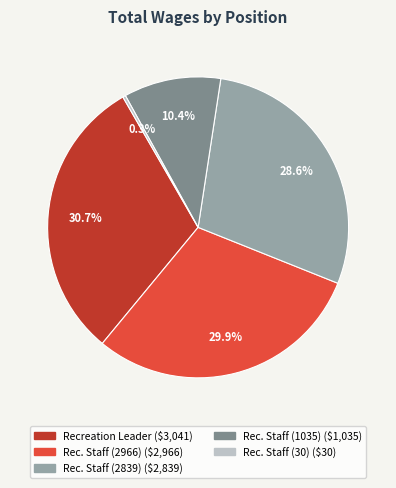

What portion of the pie excludes Rec. Staff (2966)?

70.1%